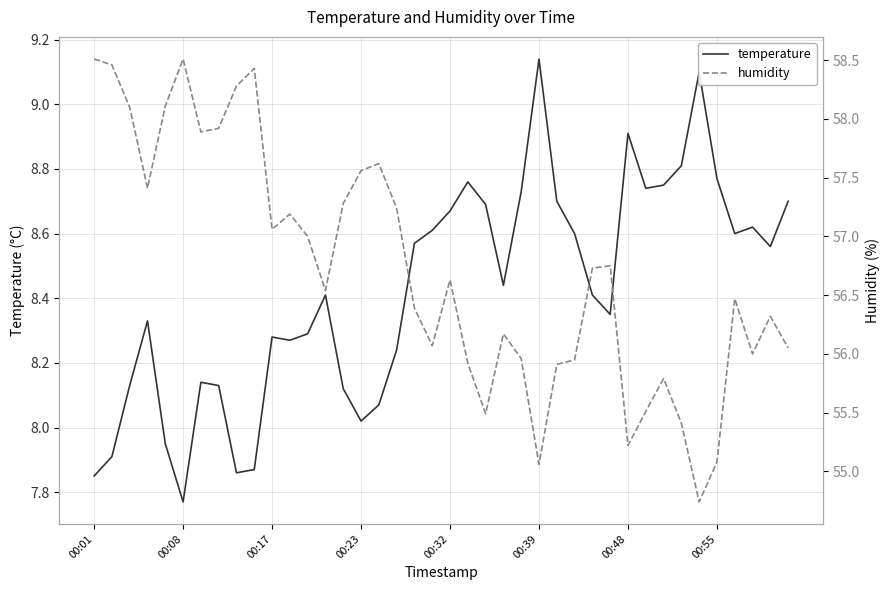

How many lines are shown in the chart?

2